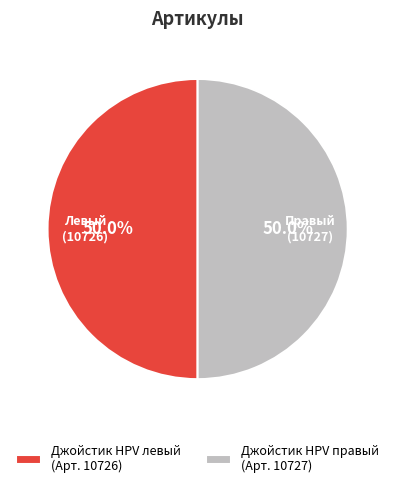

Do Джойстик HPV правый (Арт. 10727) and Джойстик HPV левый (Арт. 10726) together represent more than half of the pie?

Yes